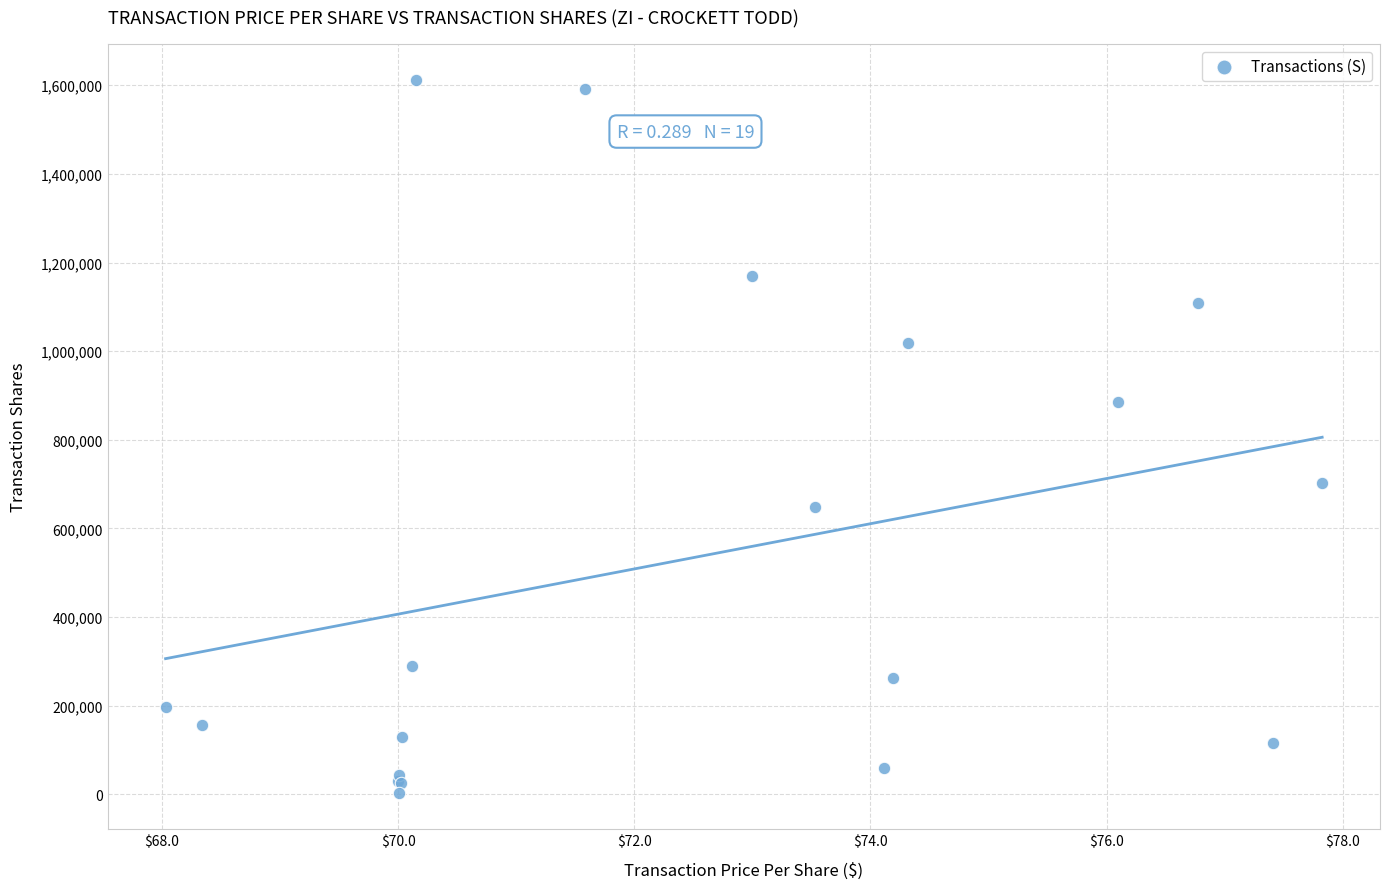

What Y value in the scatter plot is closest to 807323?

884301